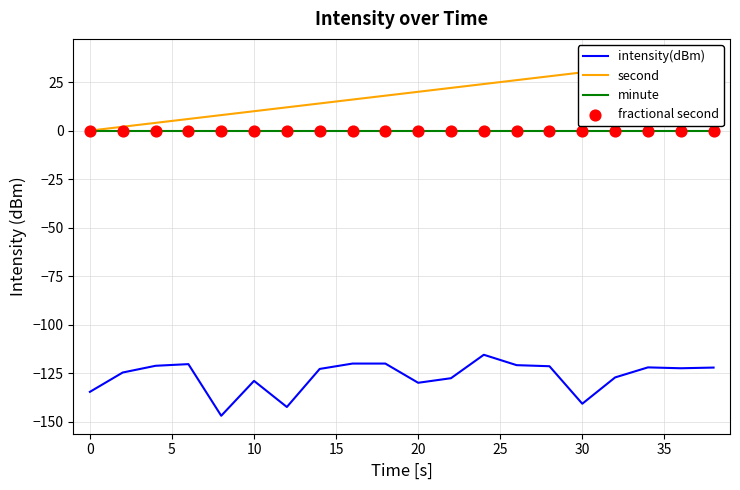

True or false: minute and intensity(dBm) cross at least once.

False